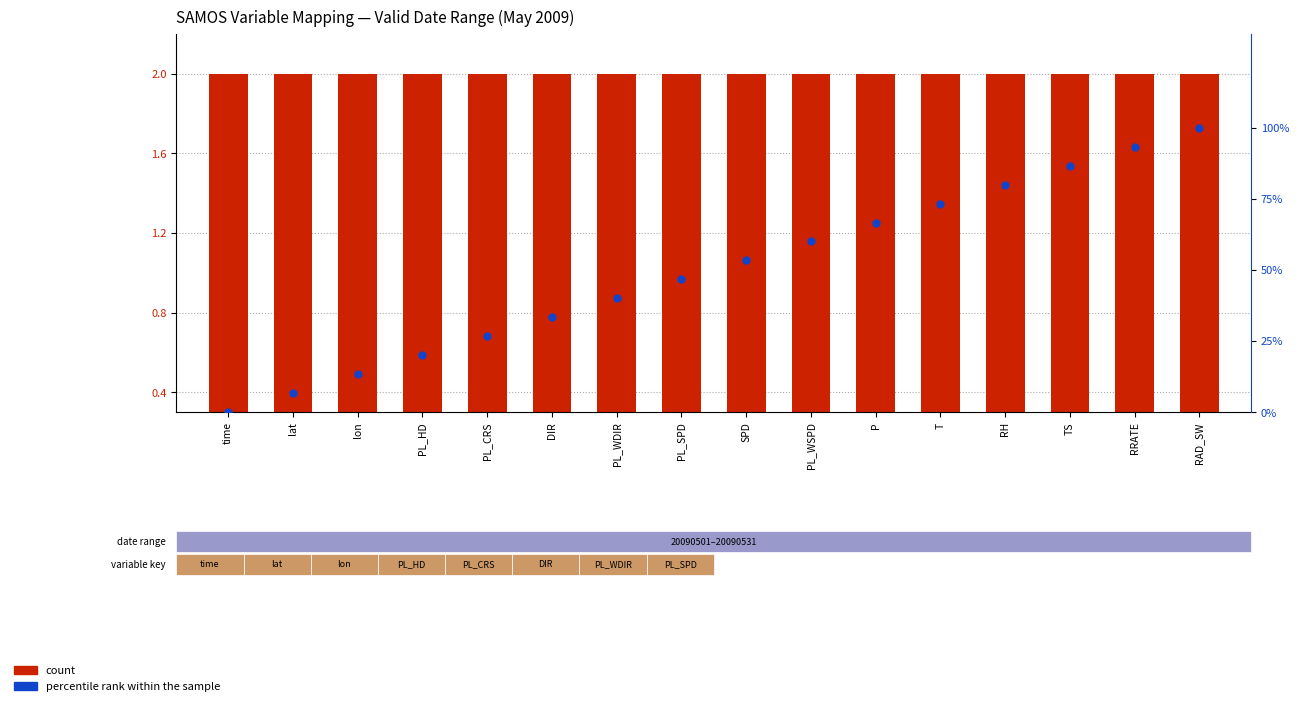

Which series reaches the minimum Y coordinate?

percentile rank within the sample